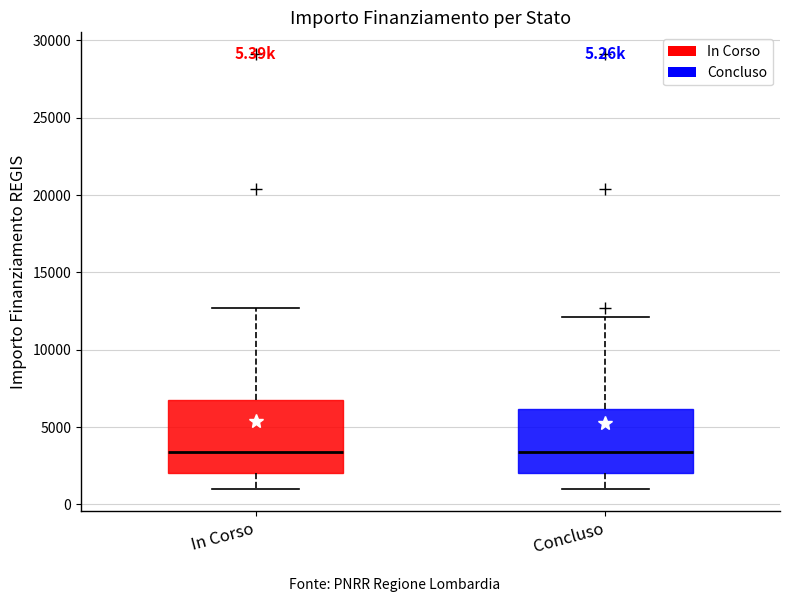

Which box is the tallest, from its lower edge to its upper edge?

In Corso